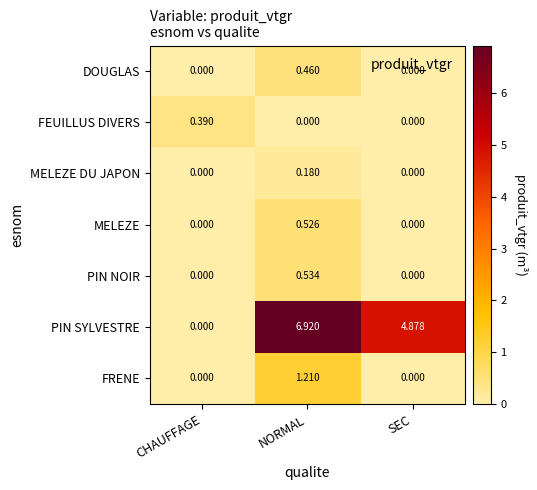

At how many categories does at least one series exceed 4?

2